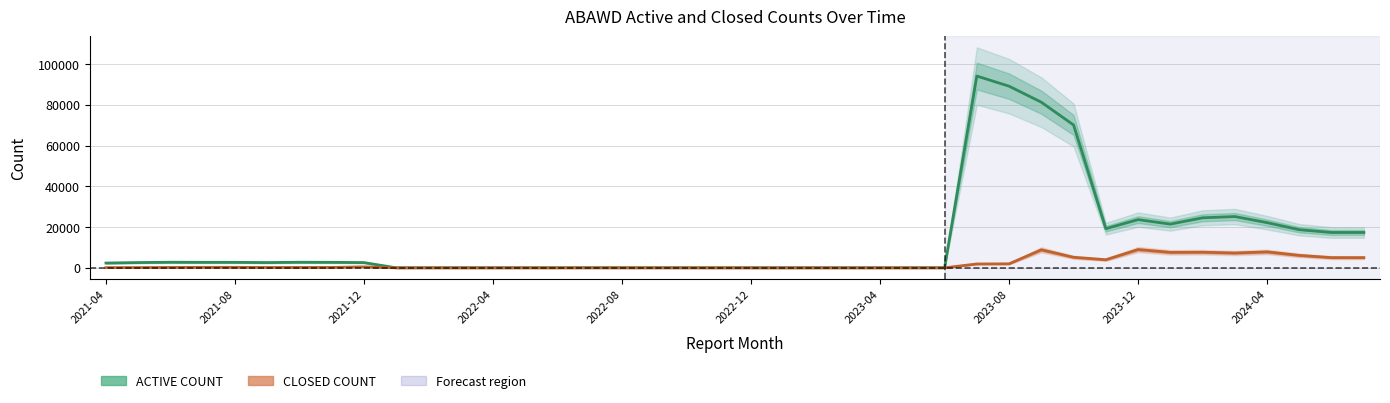

How many lines are shown in the chart?

2